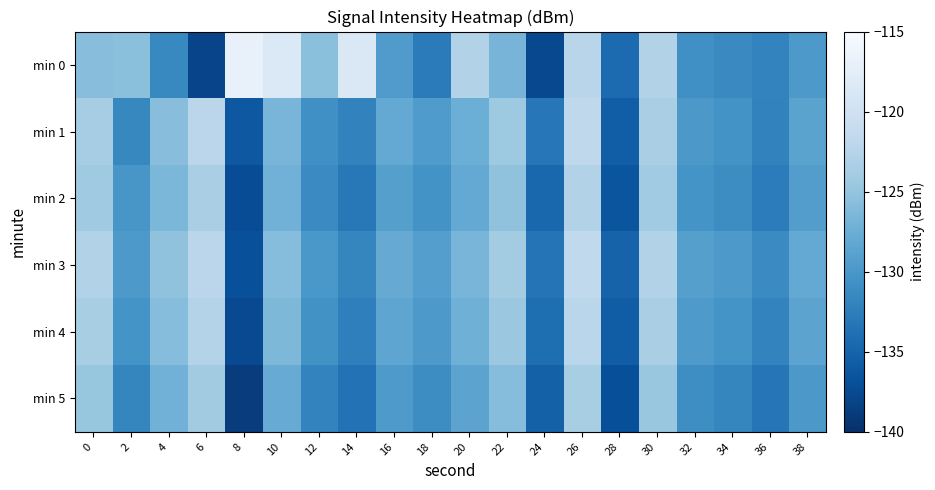

Which category has the highest value across all series?

8